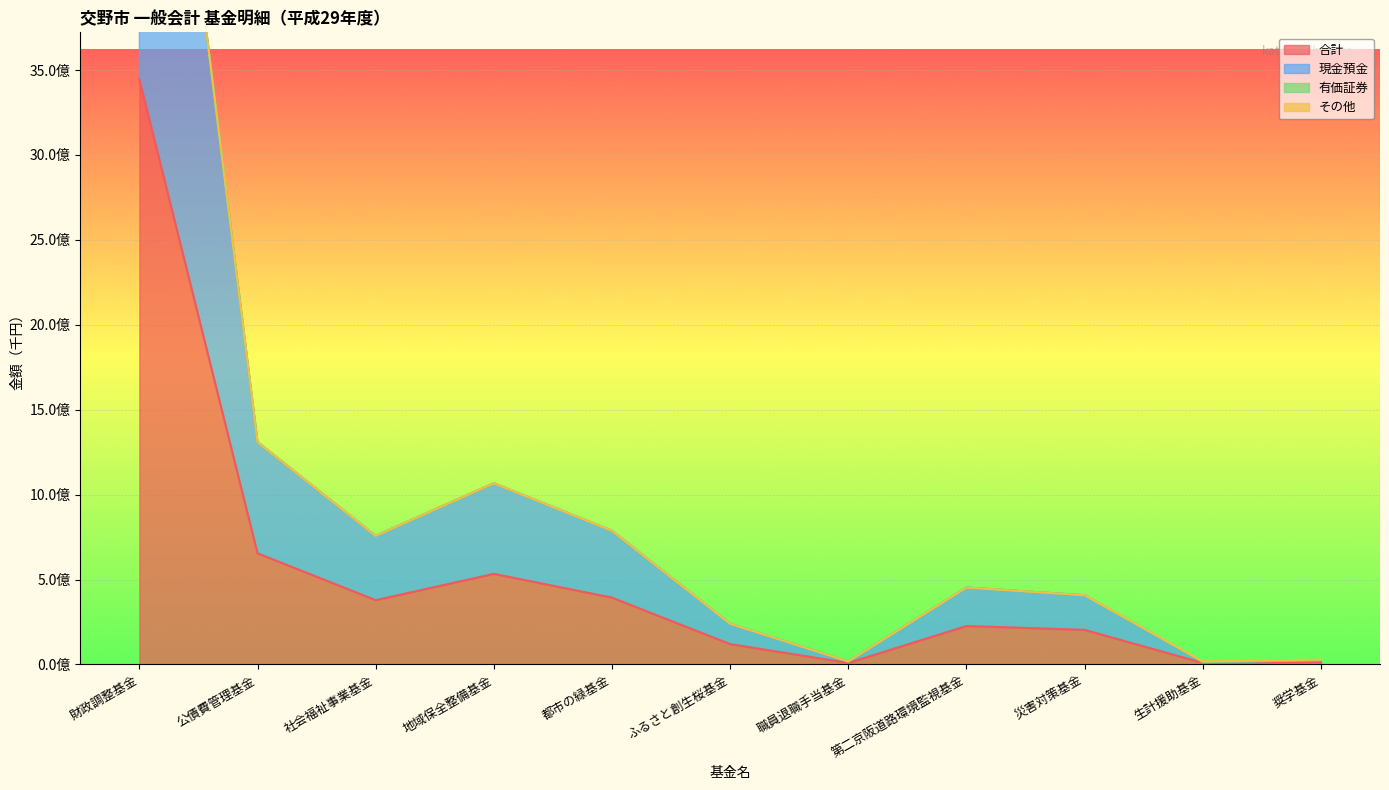

Is the value of 合計 at 職員退職手当基金 greater than the value of 現金預金 at 第二京阪道路環境監視基金?

No